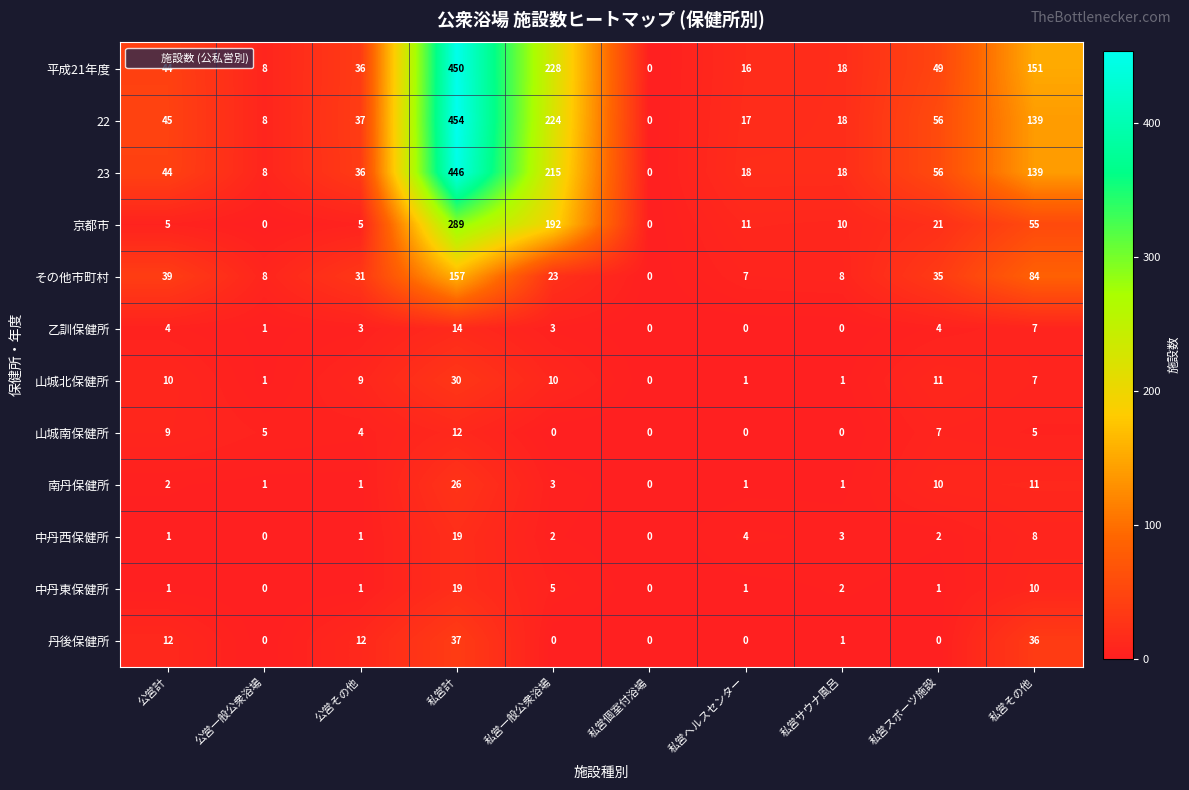

Which category has the highest value in the 22 series?

私営計